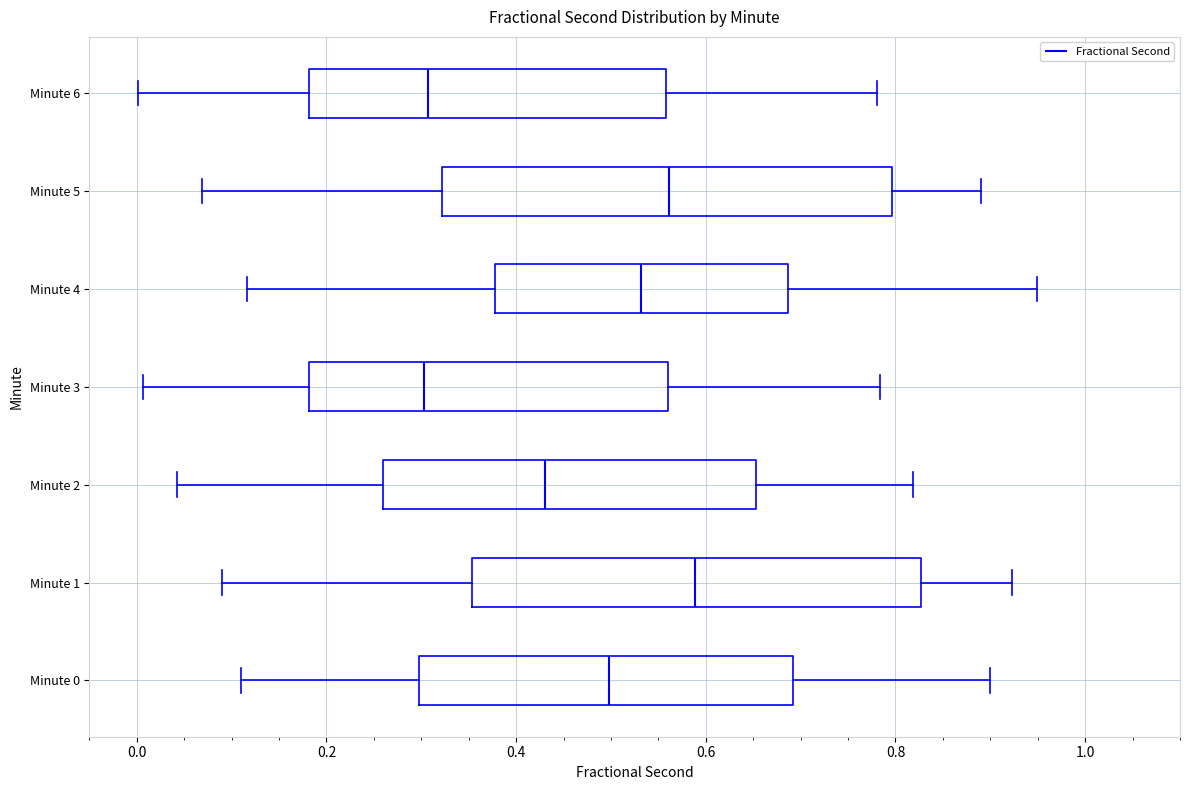

Reading bottom to top, read every box against the x-axis: the position of its median line, the range the box covers, and the ends of its whiskers. The values are not printed on the chart, so give them approximately, as read against the axis.

Minute 0: median 0.50, box 0.30 to 0.70, whiskers 0.12 to 0.90
Minute 1: median 0.58, box 0.36 to 0.82, whiskers 0.10 to 0.92
Minute 2: median 0.44, box 0.26 to 0.66, whiskers 0.04 to 0.82
Minute 3: median 0.30, box 0.18 to 0.56, whiskers 0.00 to 0.78
Minute 4: median 0.54, box 0.38 to 0.68, whiskers 0.12 to 0.94
Minute 5: median 0.56, box 0.32 to 0.80, whiskers 0.06 to 0.90
Minute 6: median 0.30, box 0.18 to 0.56, whiskers 0.00 to 0.78